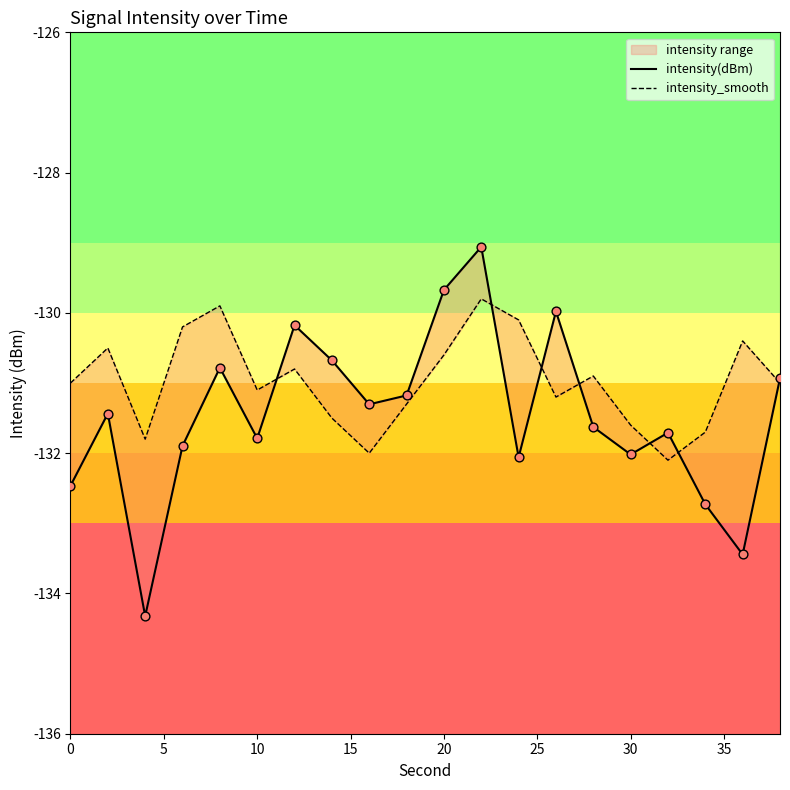

Which series reaches the minimum Y coordinate?

intensity(dBm)